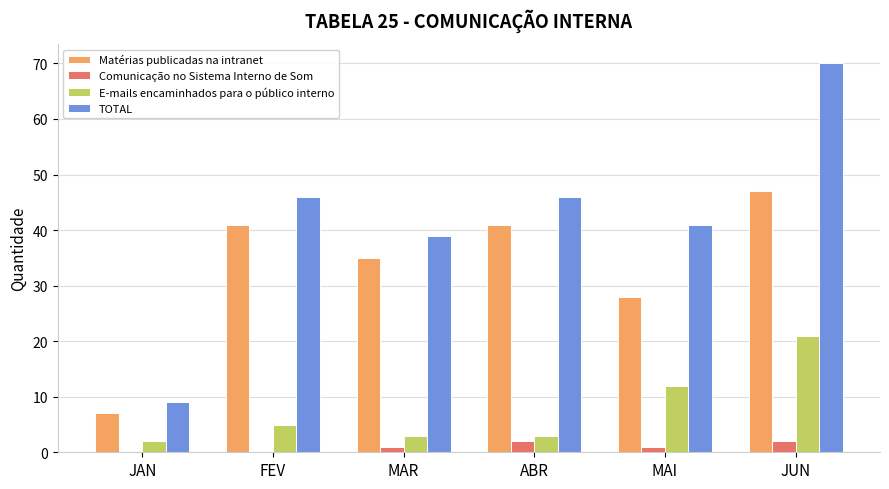

What is the highest value of the E-mails encaminhados para o público interno series?

21